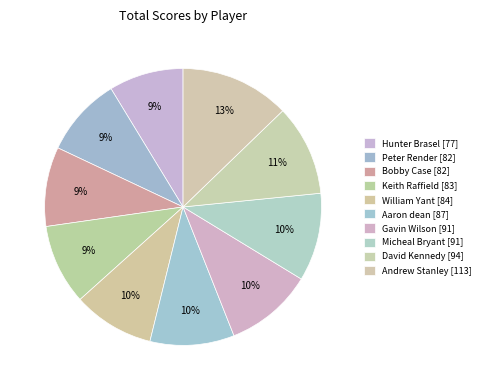

True or false: Bobby Case [82] accounts for 9% of the total.

True